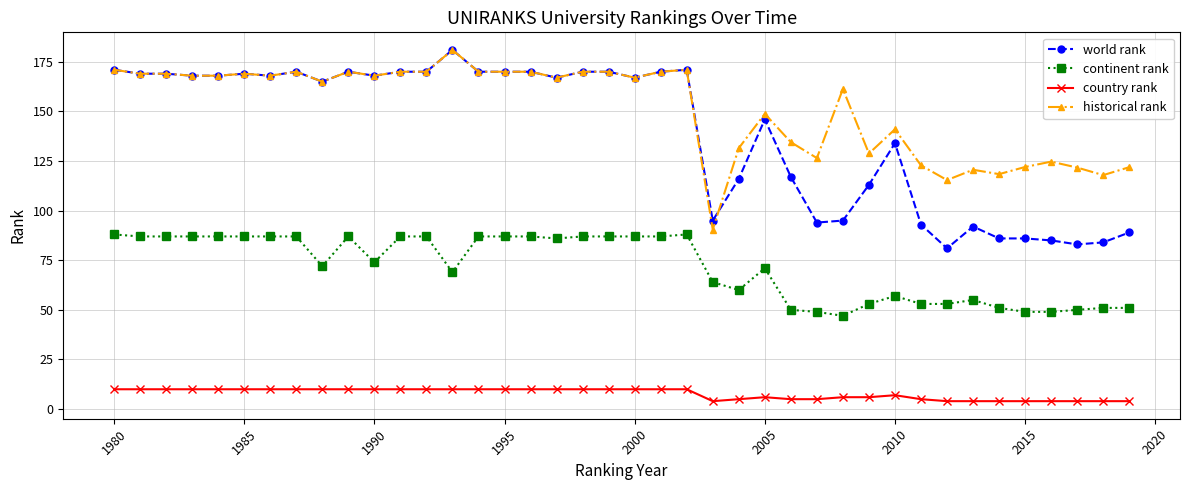

How many series are shown in this chart?

4